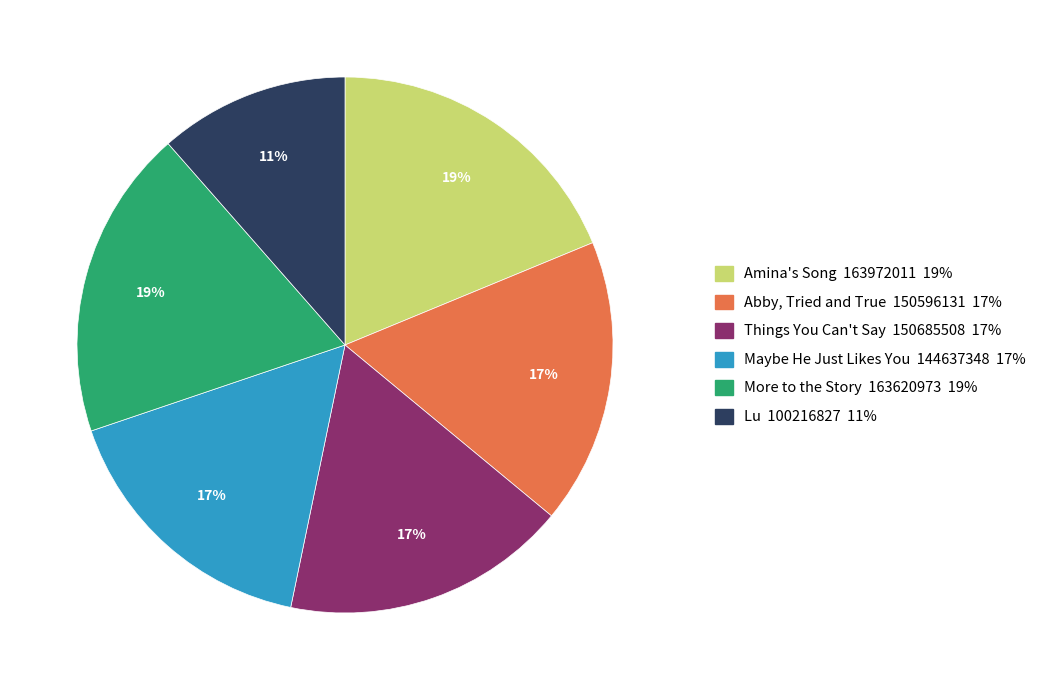

Which category has the smallest portion of the pie?

Lu